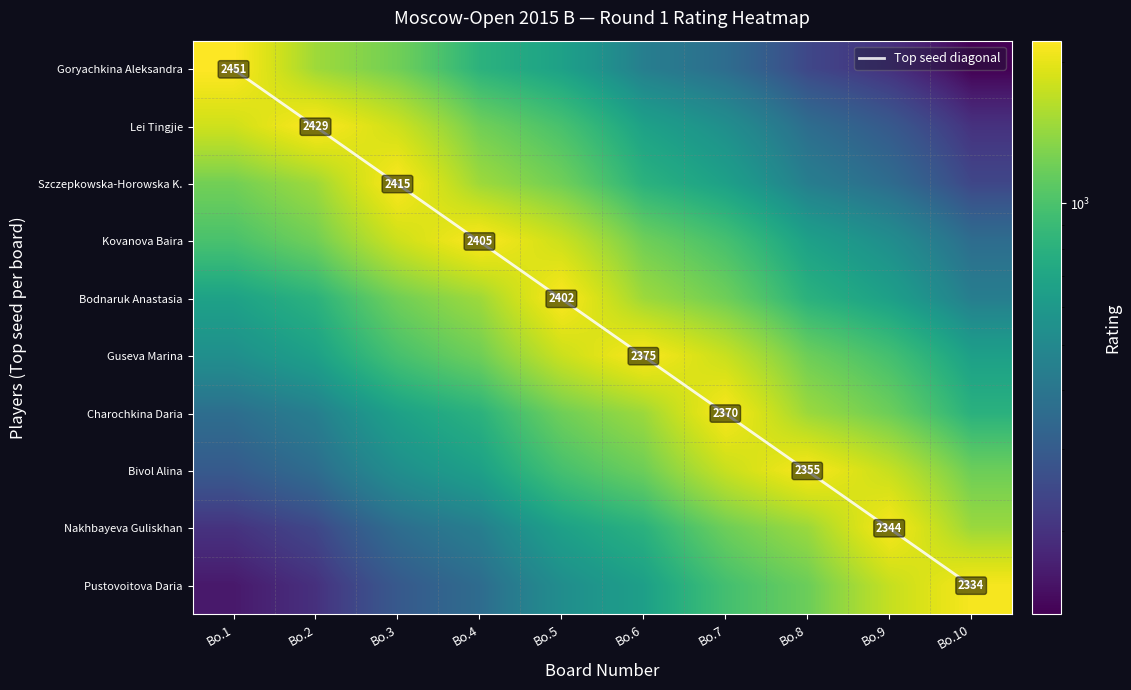

What is the sum of all Guseva Marina values?

11877.7